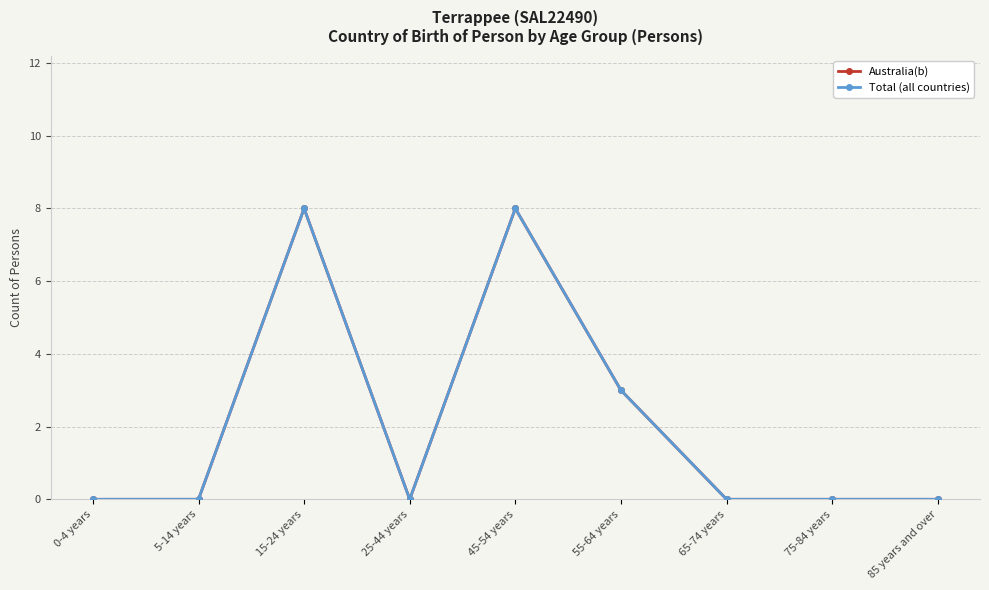

The Australia(b) series shows 0 at 85 years and over. True or false?

True